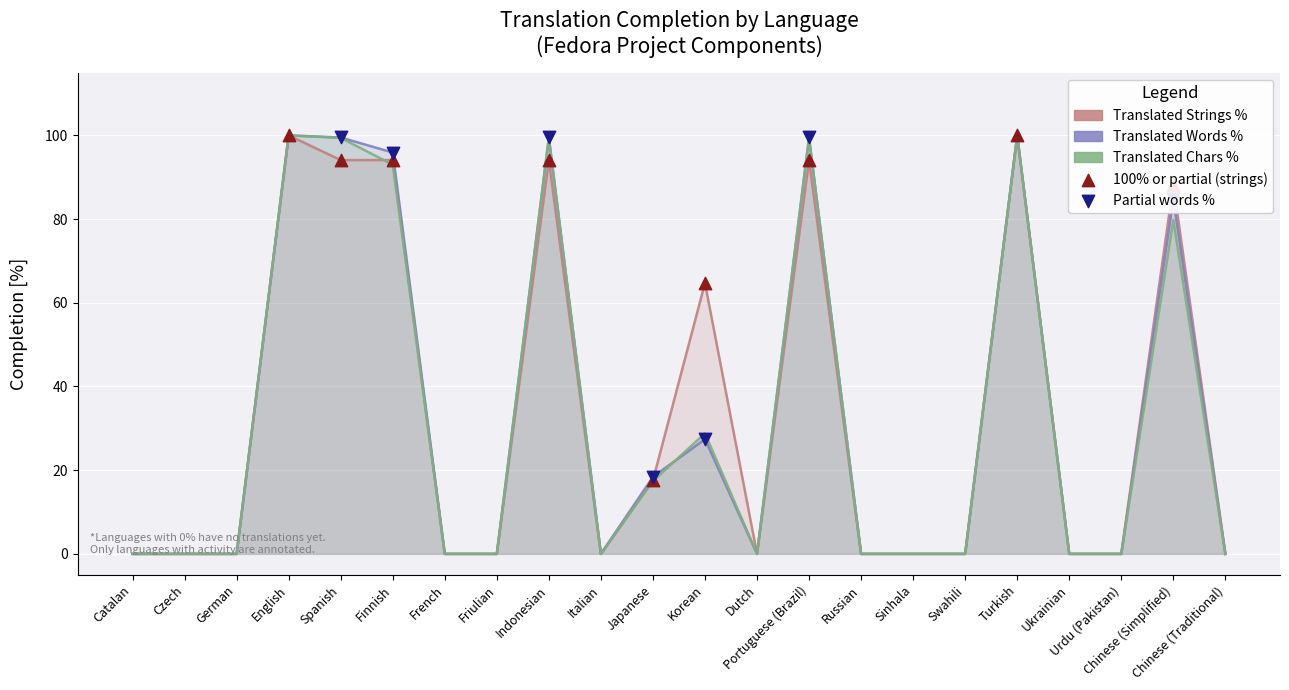

At which category is the sum across all series the highest?

English